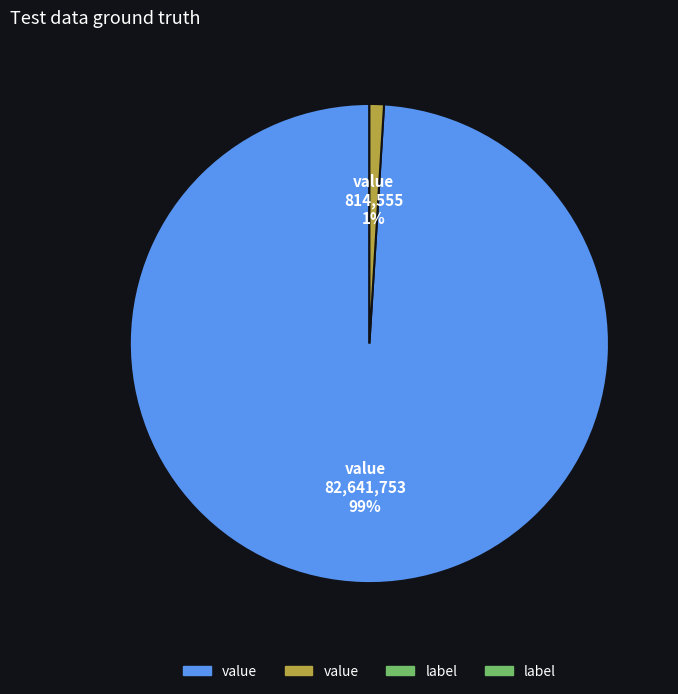

To the nearest percent, what is the difference between the largest and smallest slice percentages?

98%